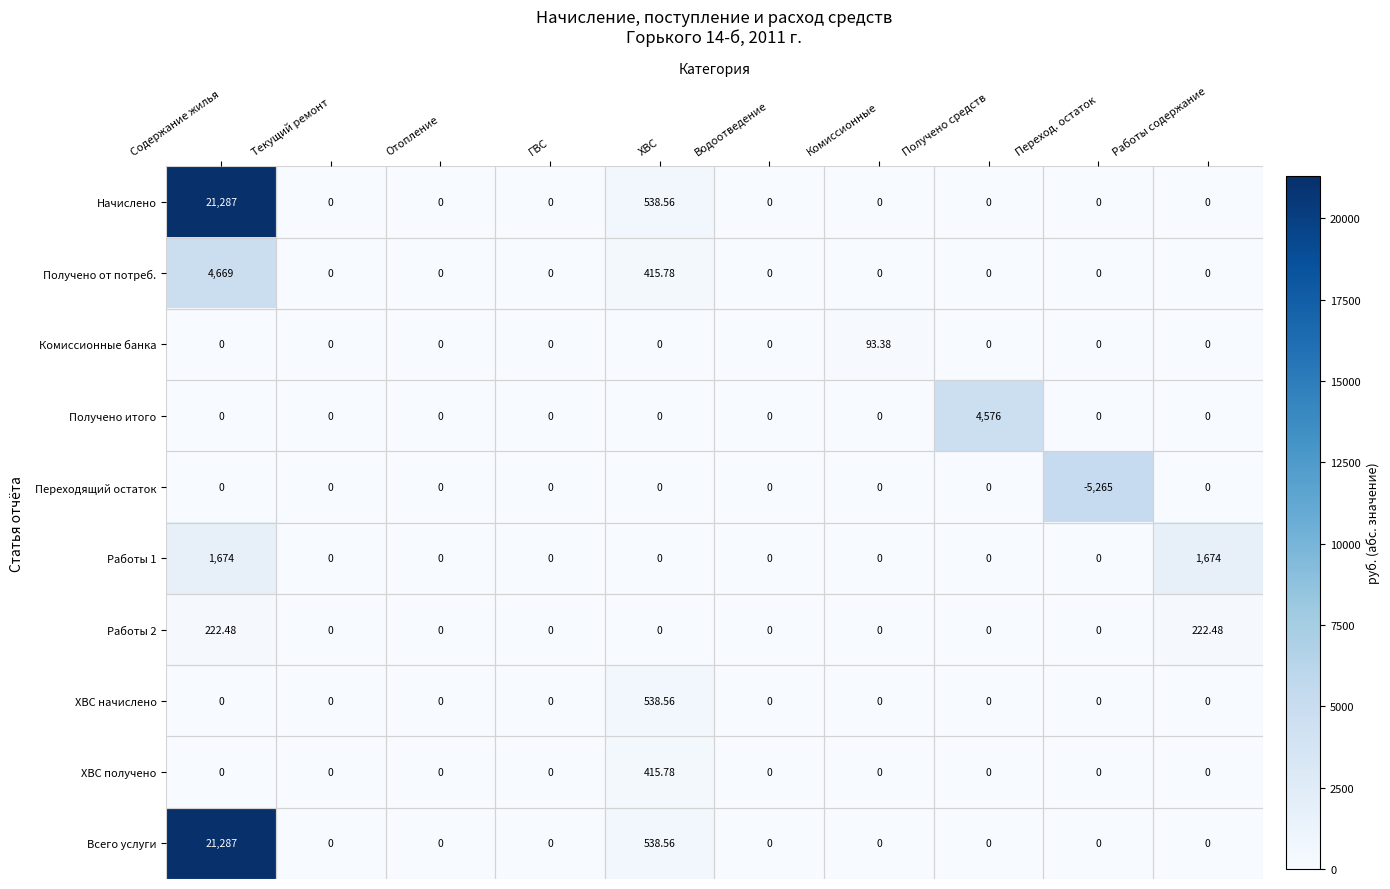

At which category is the sum across all series the highest?

Содержание жилья